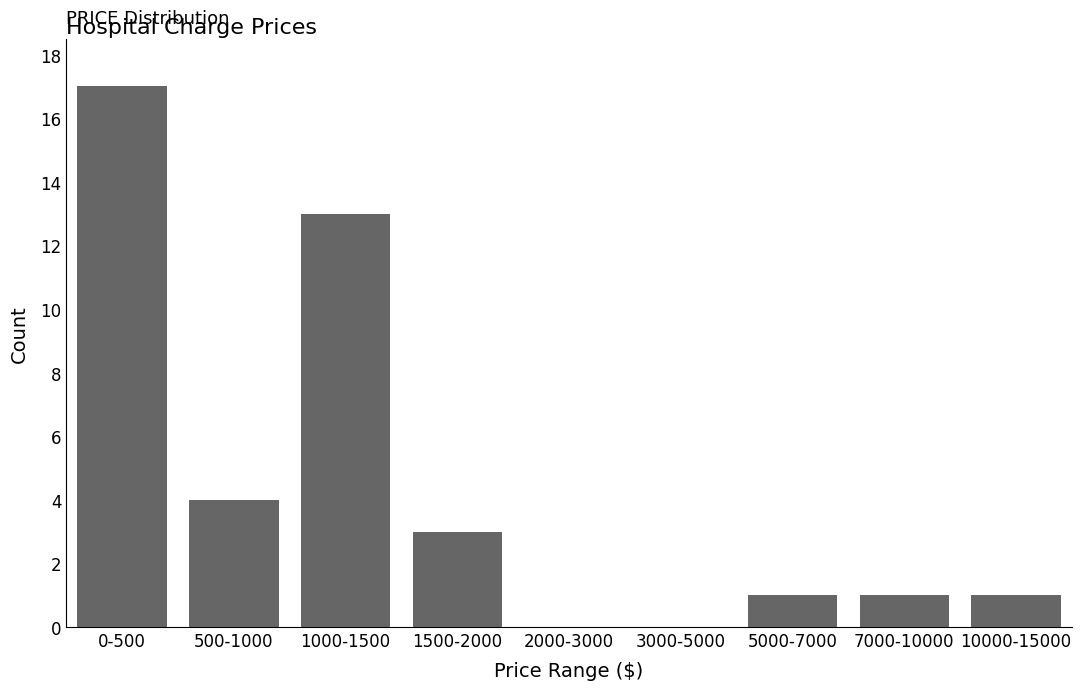

Reading right to left, list all the values displayed in this chart.

10000-15000=1	7000-10000=1	5000-7000=1	3000-5000=0	2000-3000=0	1500-2000=3	1000-1500=13	500-1000=4	0-500=17